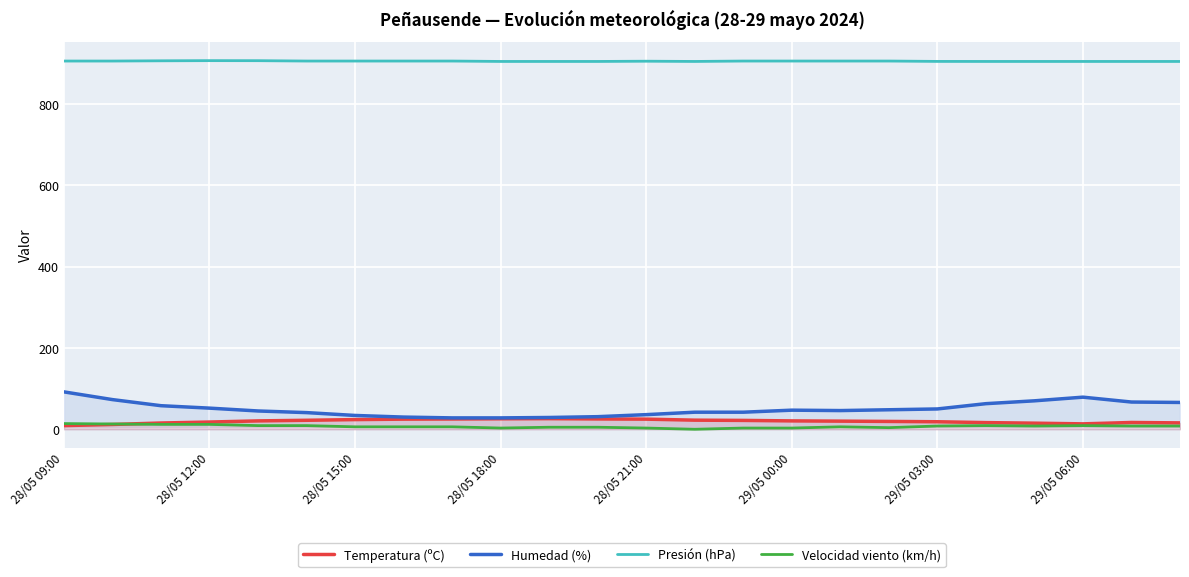

Rank the series by their maximum value, from highest to lowest.

Presión (hPa), Humedad (%), Temperatura (ºC), Velocidad viento (km/h)